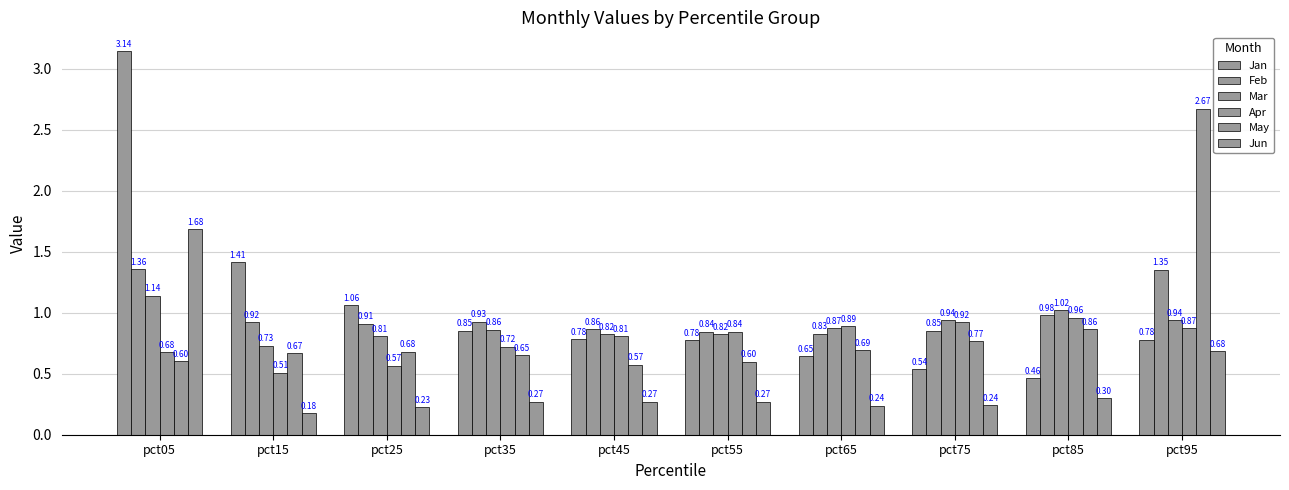

At which label does Apr reach its minimum?

pct15